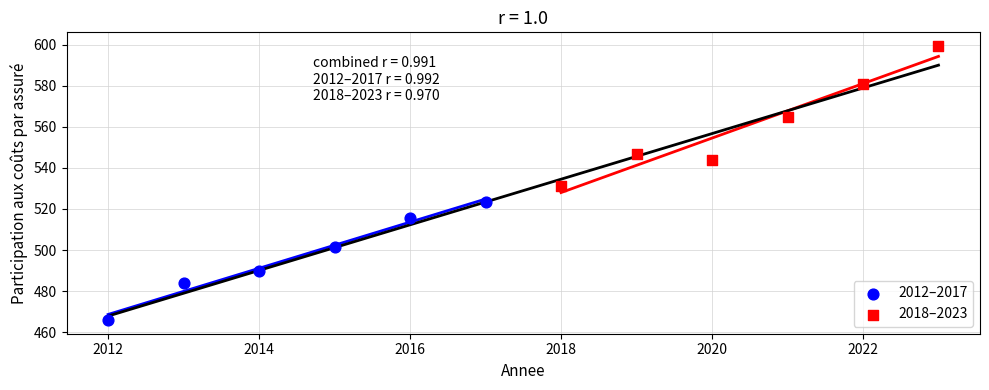

Which series reaches the minimum Y coordinate?

2012–2017